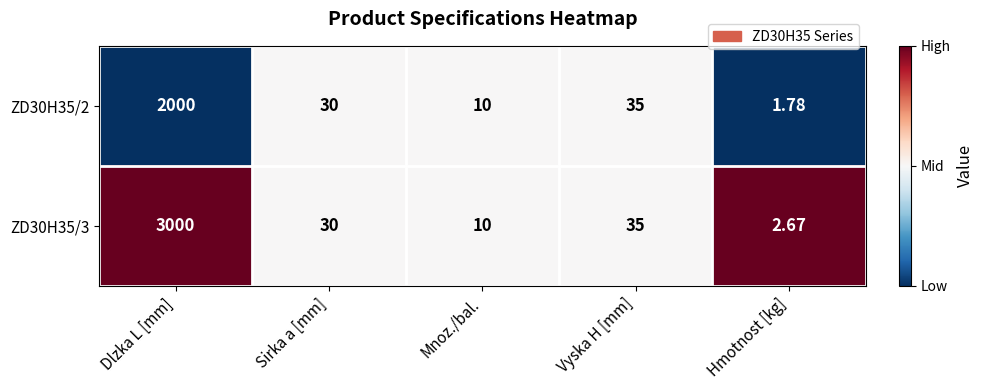

At which label does ZD30H35/3 reach its minimum?

Hmotnost [kg]